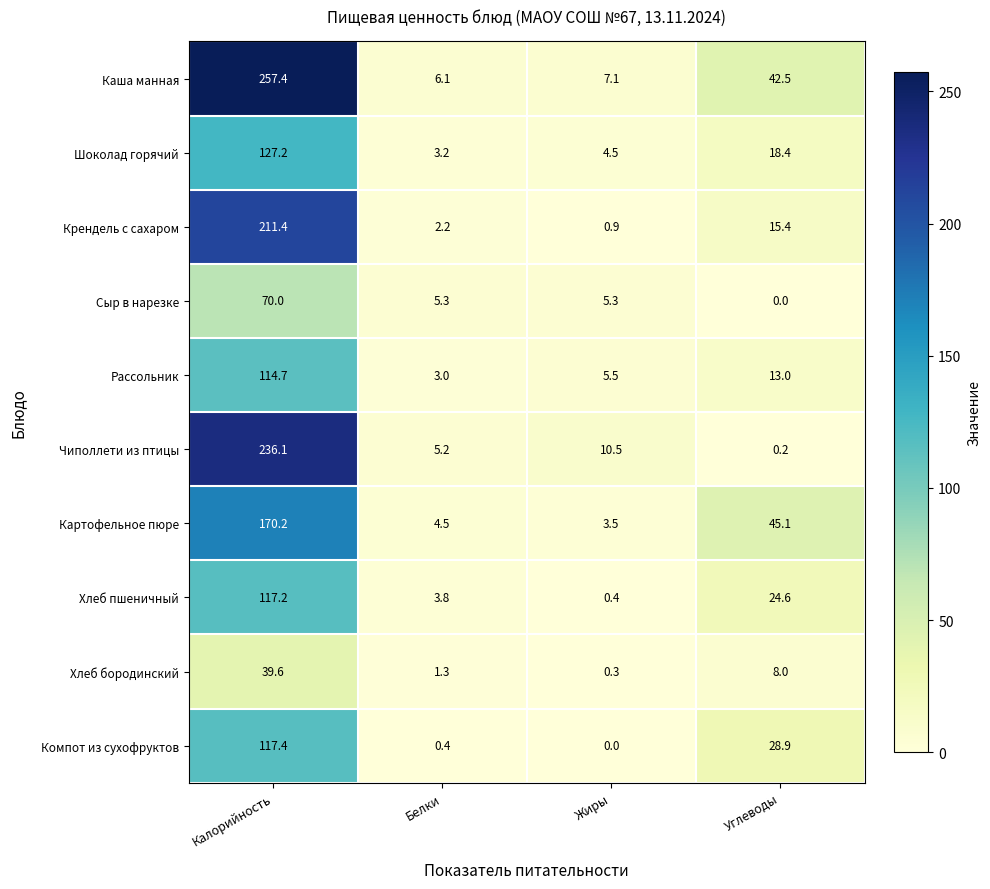

True or false: Хлеб пшеничный has a value of 3.8 at Белки.

True